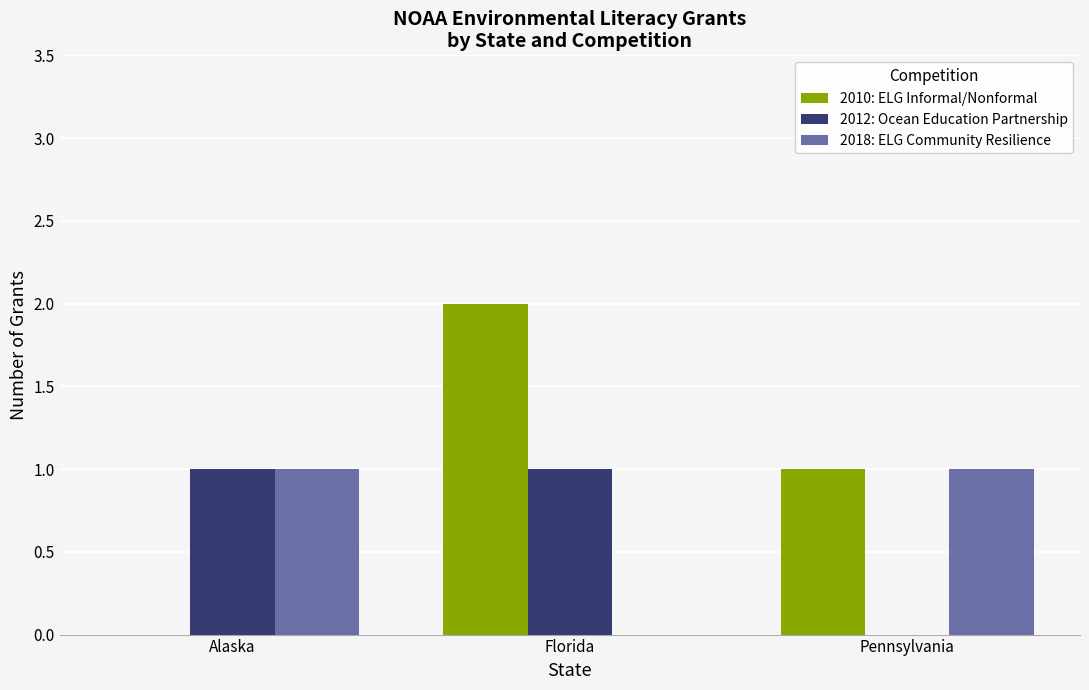

What is the spread (max minus min) of values at Florida?

2